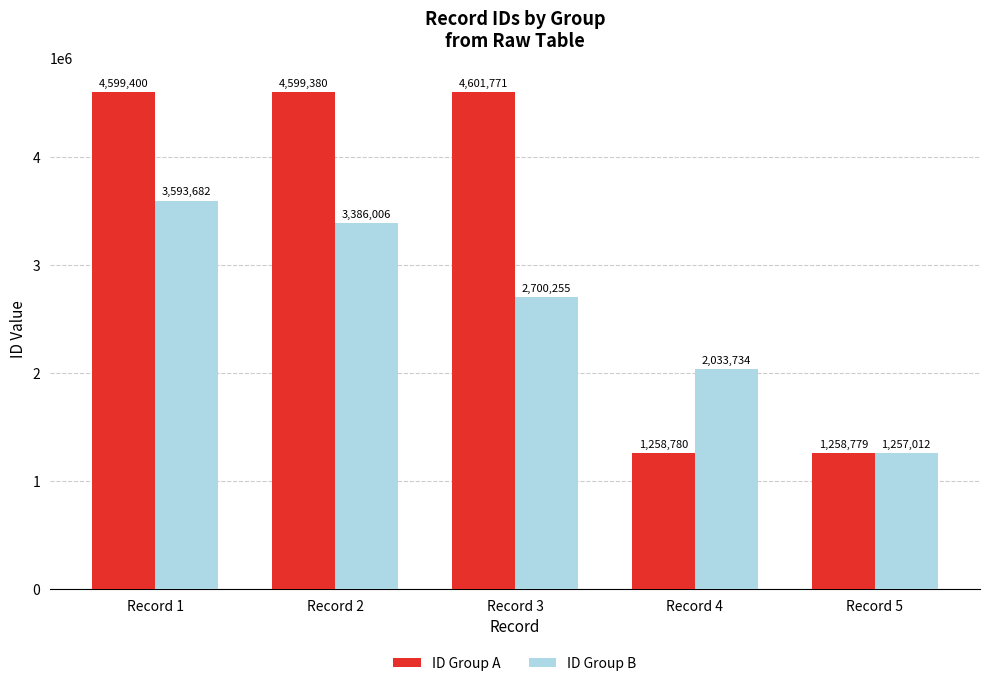

Rank the series at Record 5 from lowest to highest value.

ID Group B, ID Group A